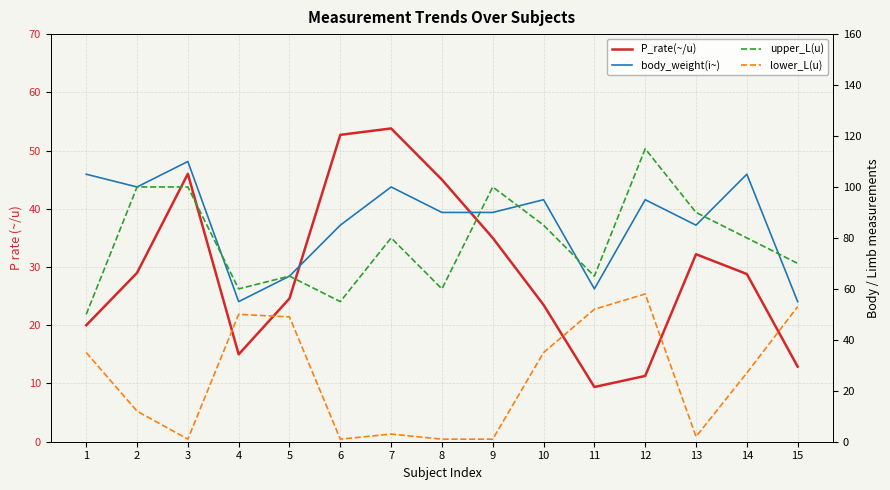

Reading left to right, list all the values displayed in this chart.

P_rate(~/u): 1=20.0	2=29.0	3=46.0	4=15.0	5=24.6	6=52.7	7=53.8	8=45.0	9=35.0	10=23.5	11=9.4	12=11.3	13=32.2	14=28.8	15=12.9
body_weight(i~): 1=105.0	2=100.0	3=110.0	4=55.0	5=65.0	6=85.0	7=100.0	8=90.0	9=90.0	10=95.0	11=60.0	12=95.0	13=85.0	14=105.0	15=55.0
upper_L(u): 1=50.0	2=100.0	3=100.0	4=60.0	5=65.0	6=55.0	7=80.0	8=60.0	9=100.0	10=85.0	11=65.0	12=115.0	13=90.0	14=80.0	15=70.0
lower_L(u): 1=35.0	2=12.0	3=1.0	4=50.0	5=49.0	6=1.0	7=3.0	8=1.0	9=1.0	10=35.0	11=52.0	12=58.0	13=2.0	14=27.0	15=53.0